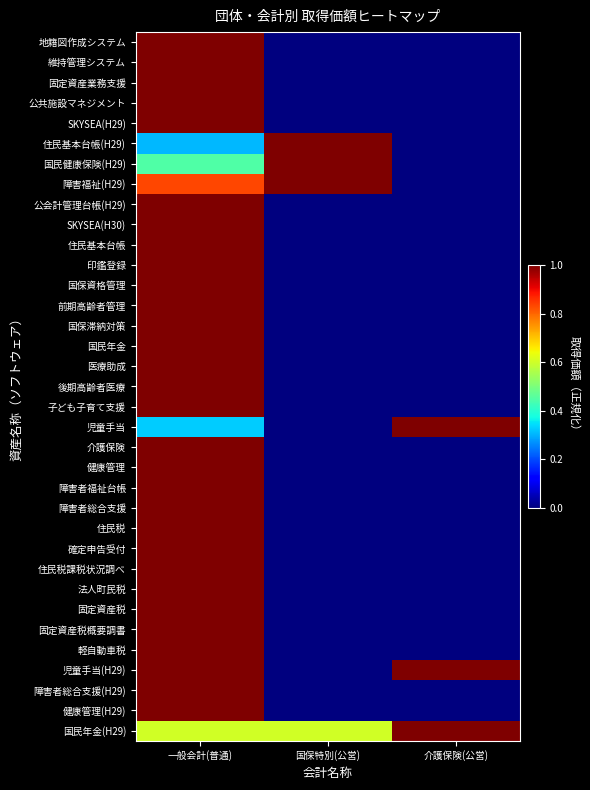

At how many categories does at least one series exceed 0?

3